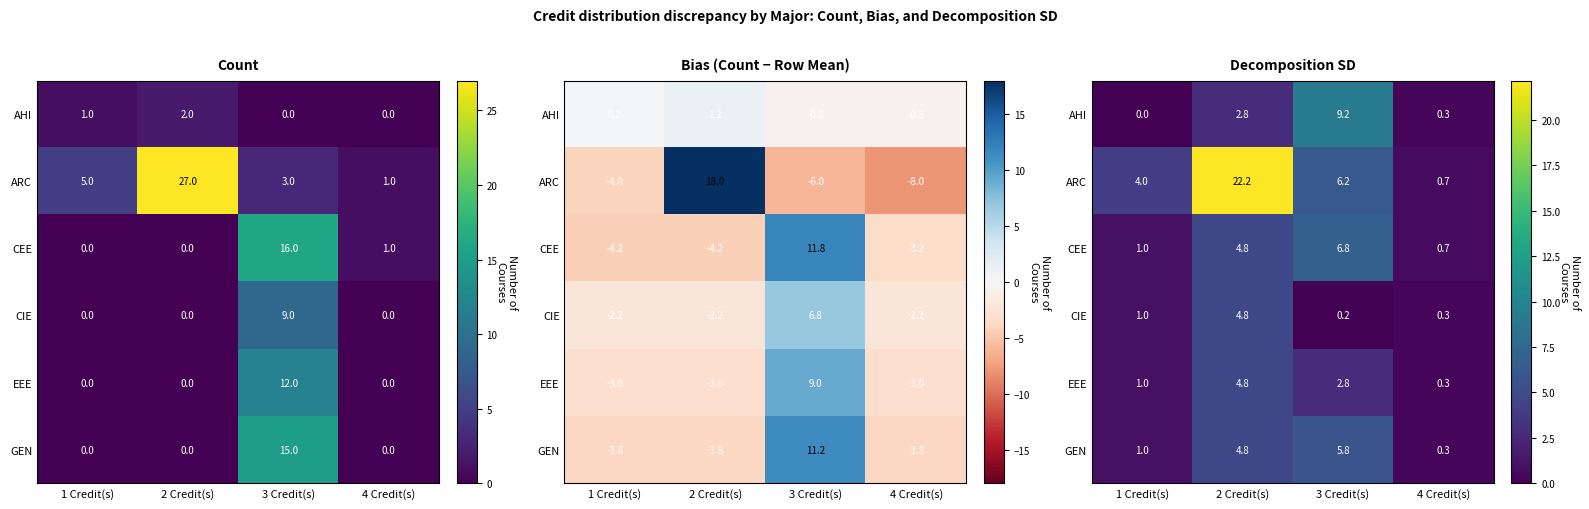

What is the total value across all series at 4 Credit(s)?

2.7